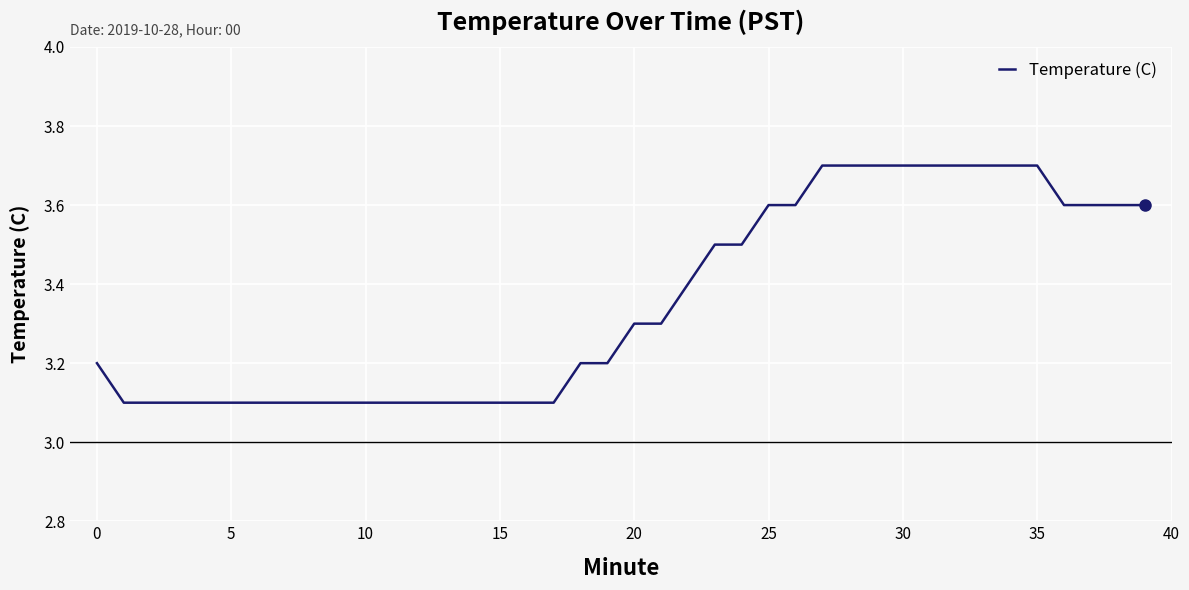

What is the difference between the maximum and minimum values?

0.6